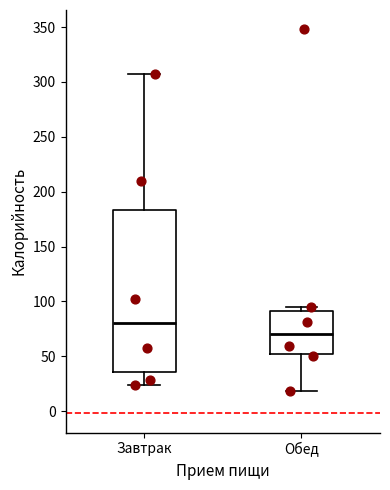

Which box is the tallest, from its lower edge to its upper edge?

Завтрак